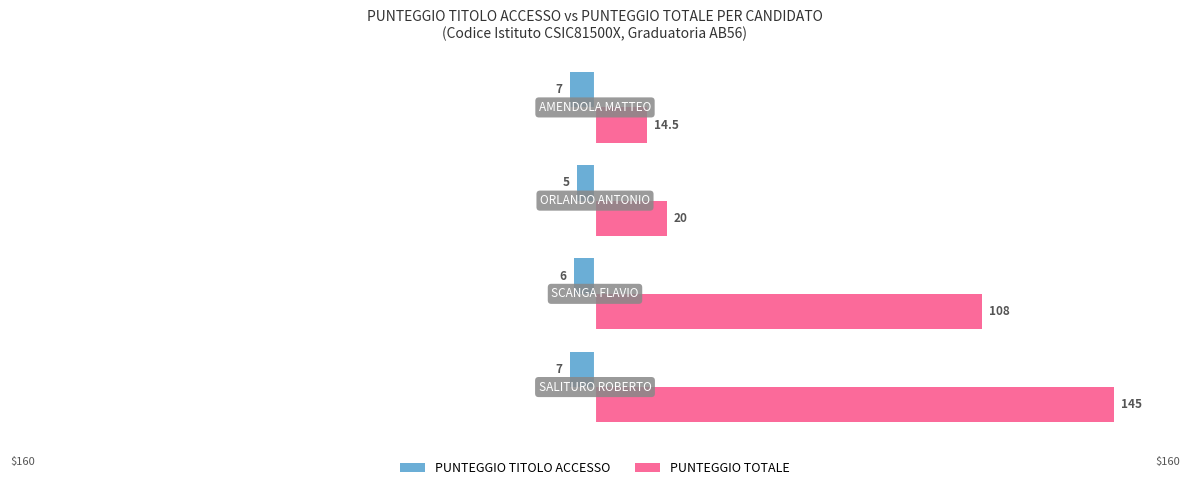

What are all the series names shown in the legend?

PUNTEGGIO TITOLO ACCESSO, PUNTEGGIO TOTALE